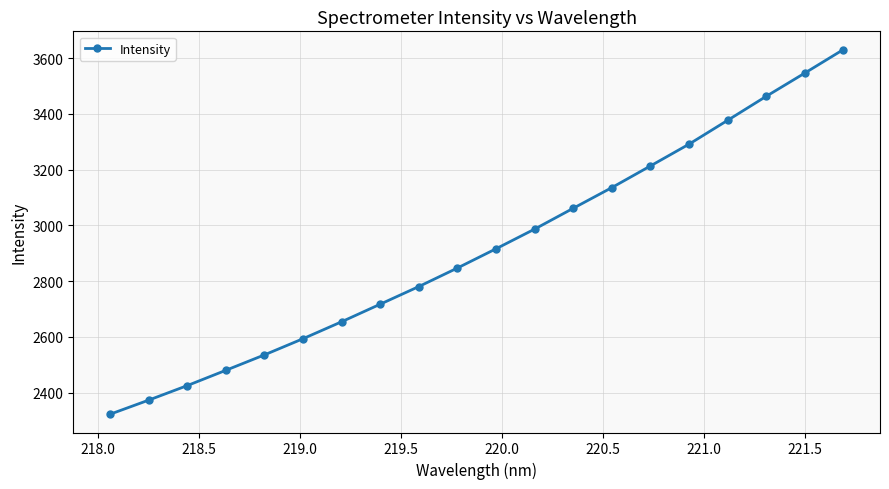

What is the difference between the second highest and minimum values?

1224.3